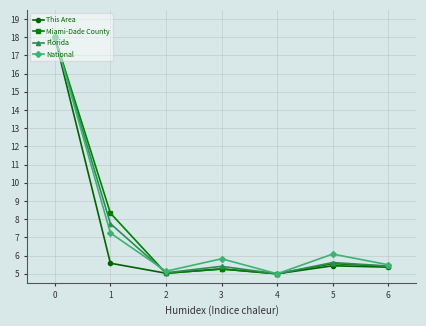

What is the value of the Florida point at the 6th from the left?

5.6